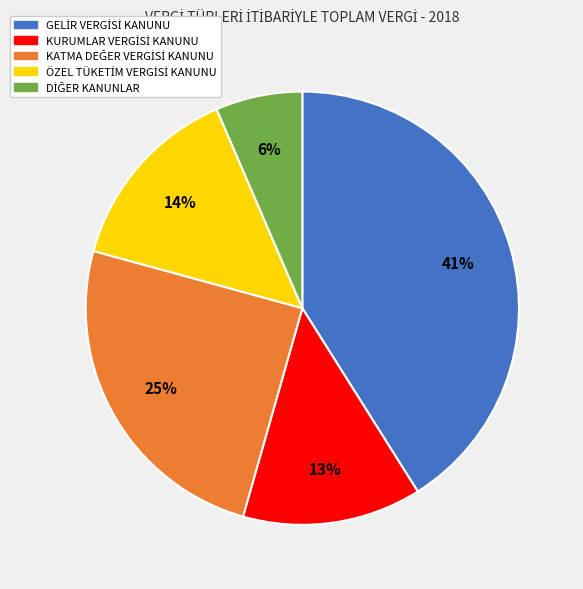

To the nearest percent, what is the difference between the largest and smallest slice percentages?

35%